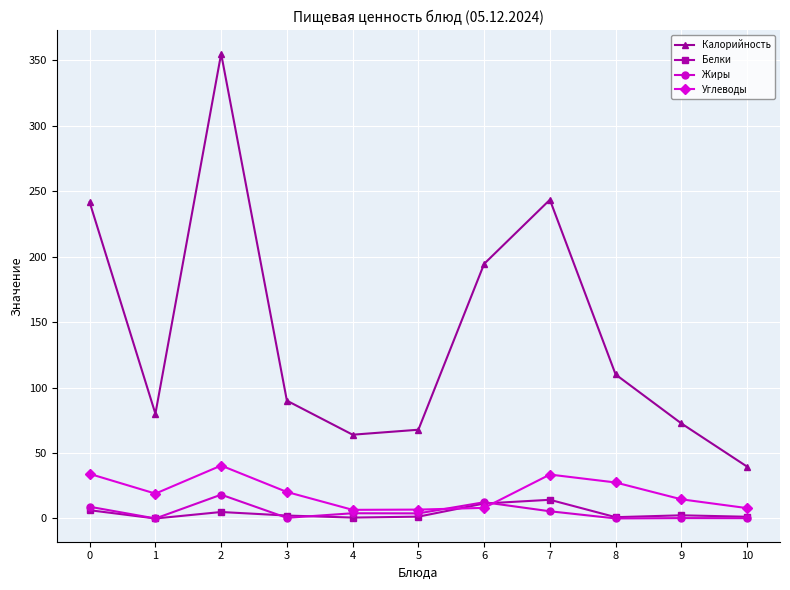

At how many categories does at least one series exceed 4?

11